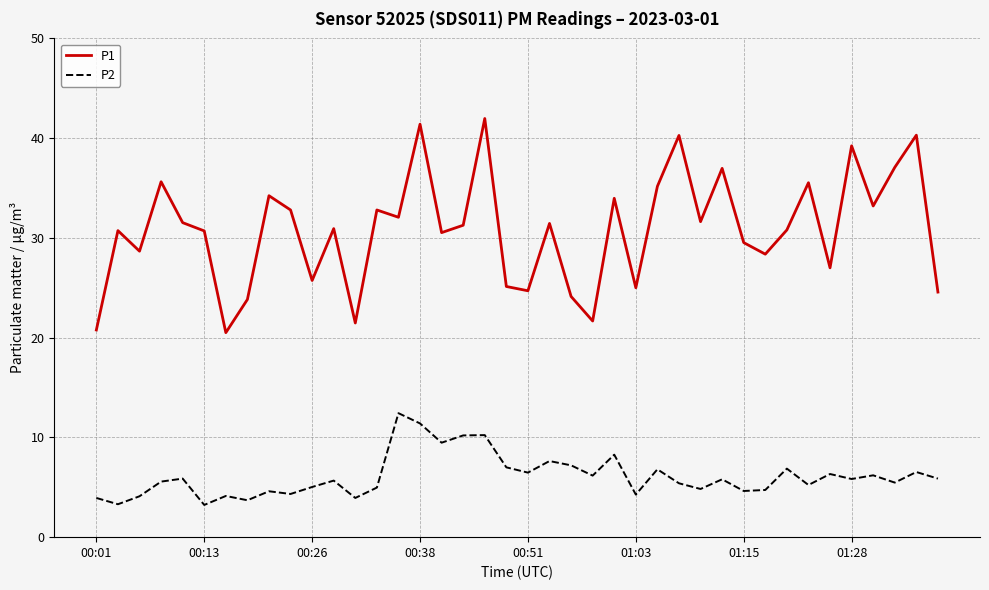

True or false: P2 and P1 intersect in this chart.

False